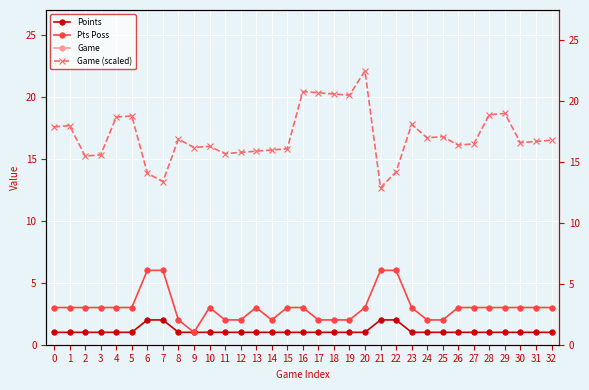

List the series in order of their peak value, lowest first.

Points, Pts Poss, Game (scaled), Game